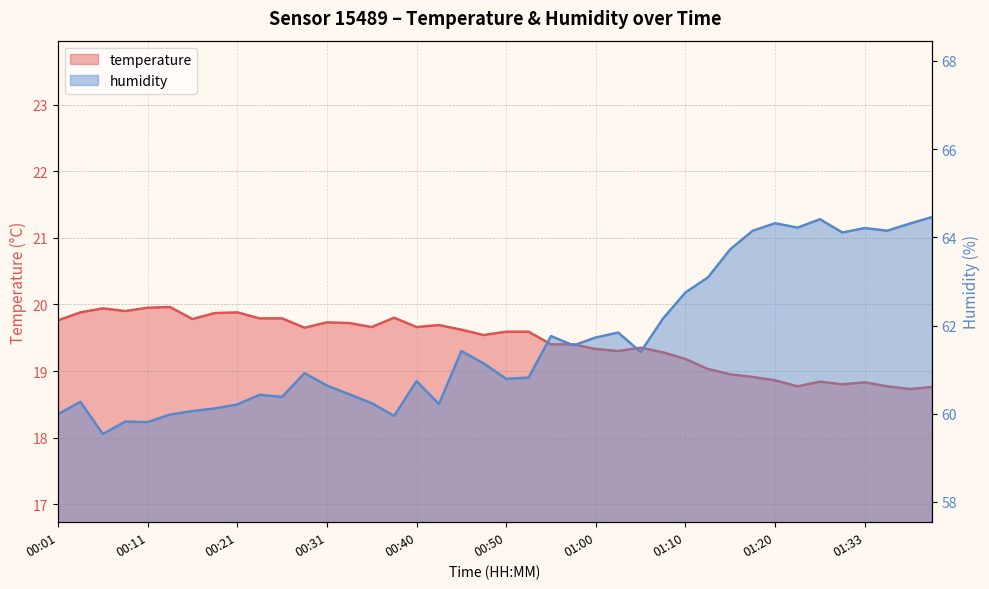

What is the approximate value of temperature at 00:33?

19.7